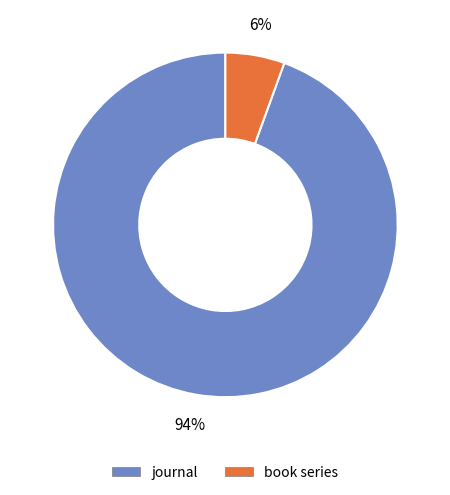

Is it true that journal is 99% of the pie?

False